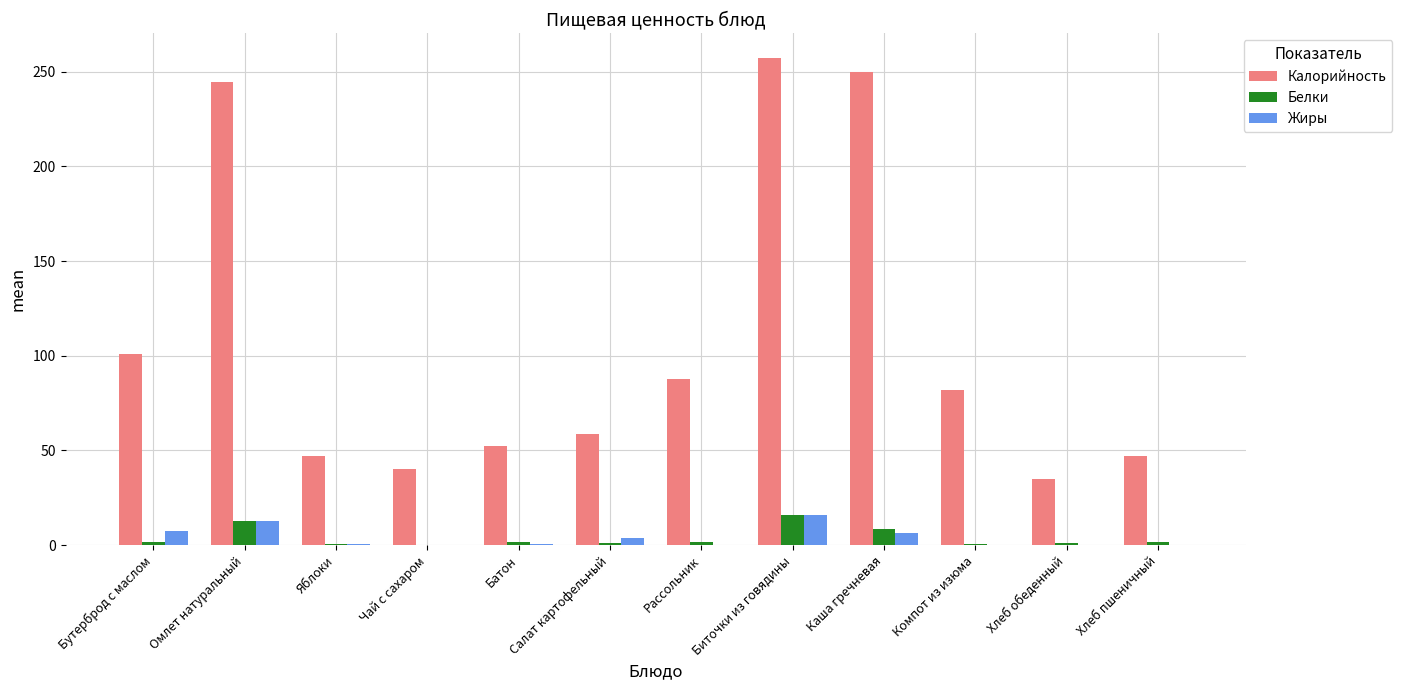

At which category does the chart reach its peak across all series?

Биточки из говядины